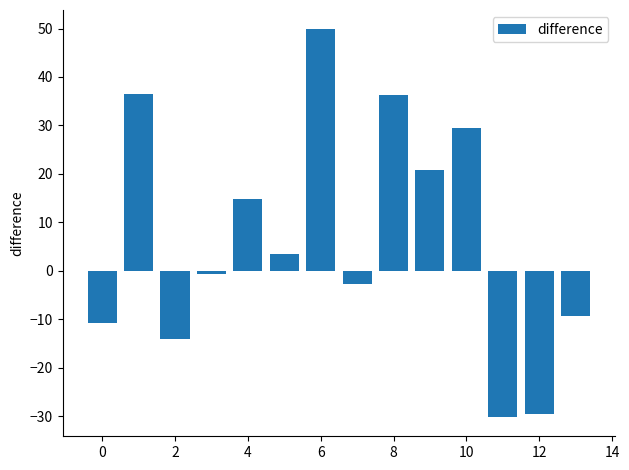

What is the difference between the second highest and minimum values?

66.6